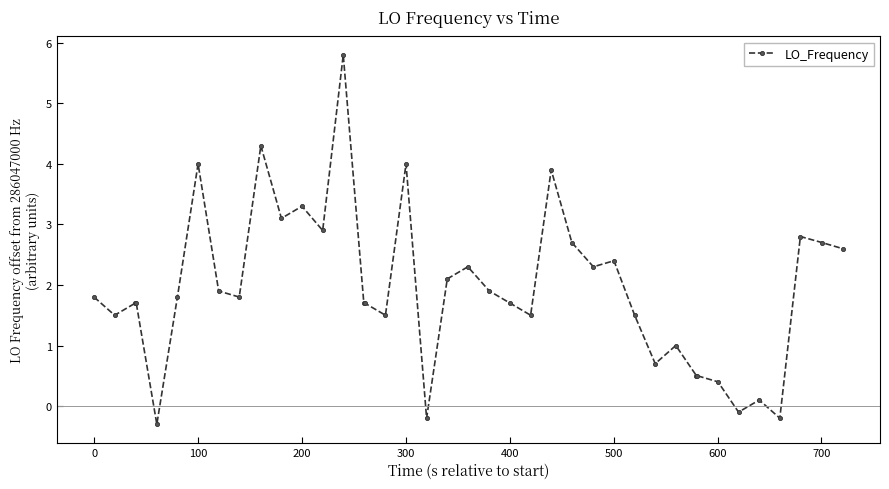

What is the sum of all values?

77.3